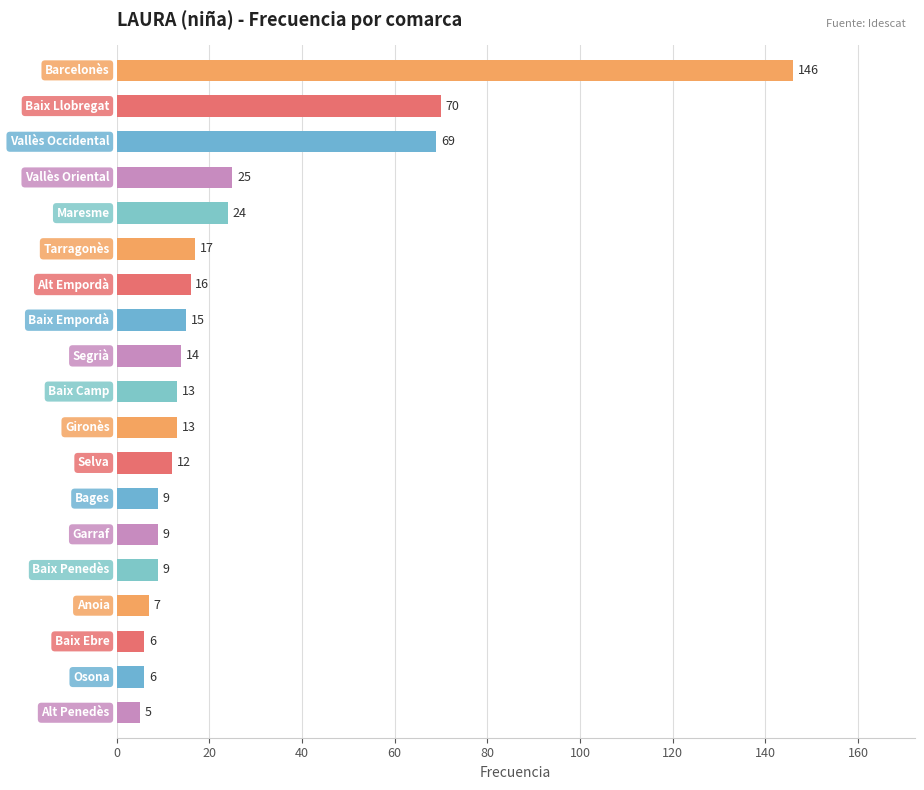

What is the smallest value displayed?

5